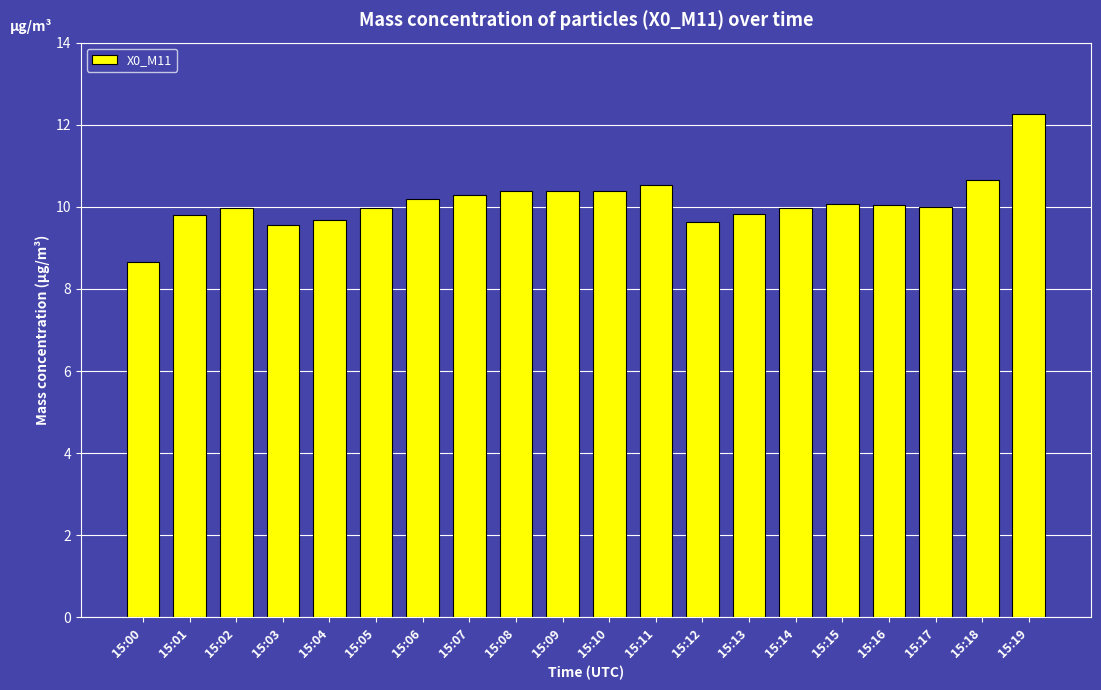

What is the difference between the maximum and second lowest values?

2.7